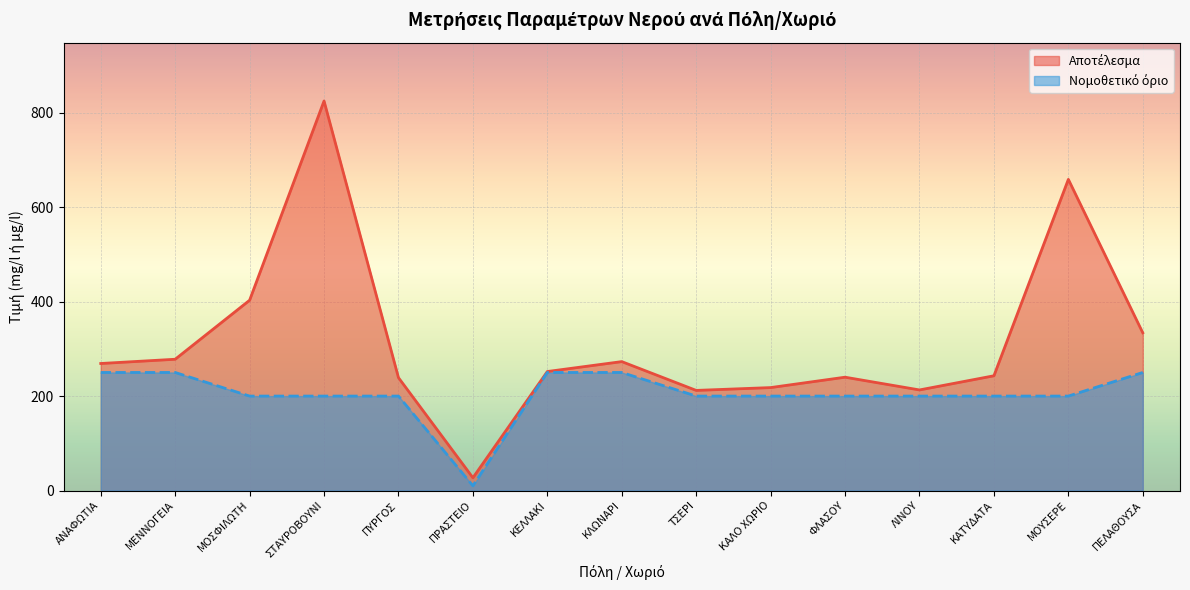

Which series changed the most between ΚΕΛΛΑΚΙ and ΚΛΩΝΑΡΙ?

Αποτέλεσμα